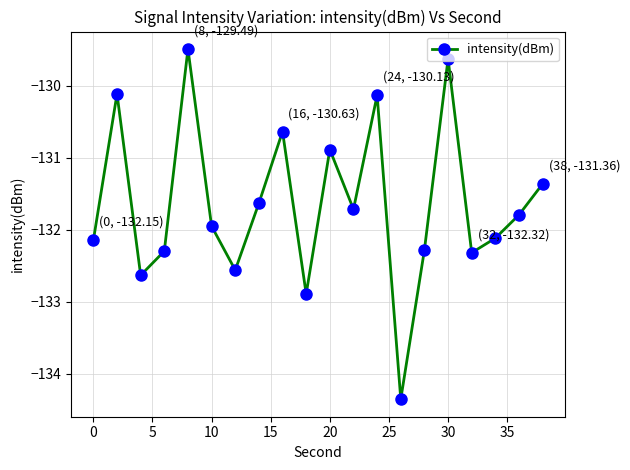

What is the smallest value displayed?

-134.4